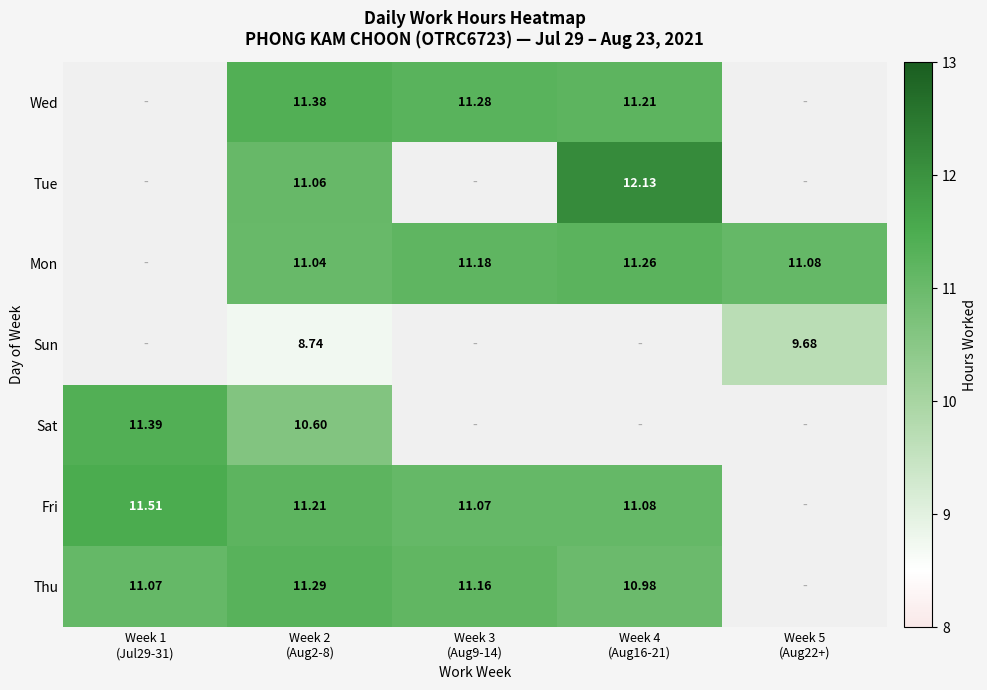

Between Week 2
(Aug2-8) and Week 5
(Aug22+), which is larger?

Week 2
(Aug2-8)